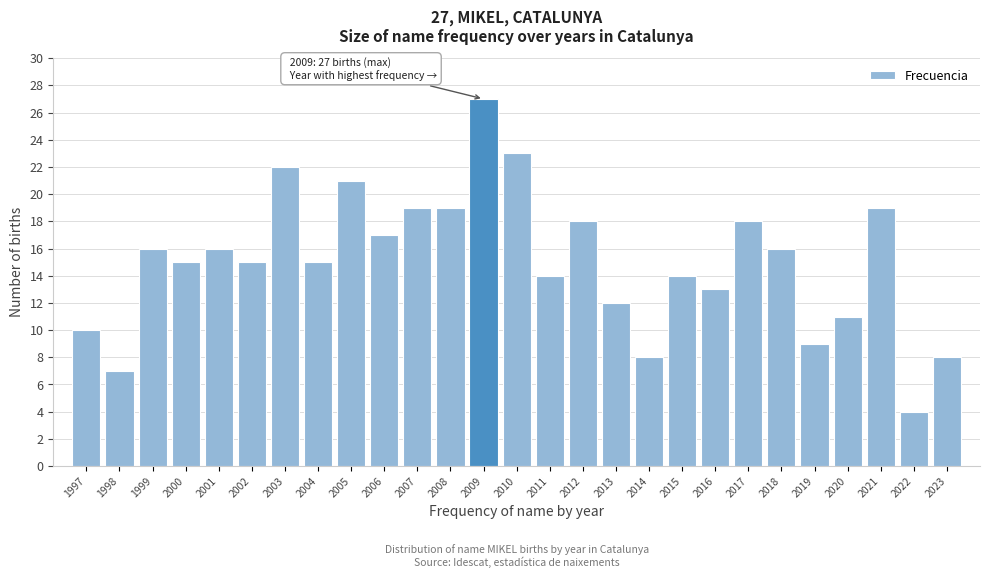

Reading left to right, what are all the values shown in this chart?

10	7	16	15	16	15	22	15	21	17	19	19	27	23	14	18	12	8	14	13	18	16	9	11	19	4	8